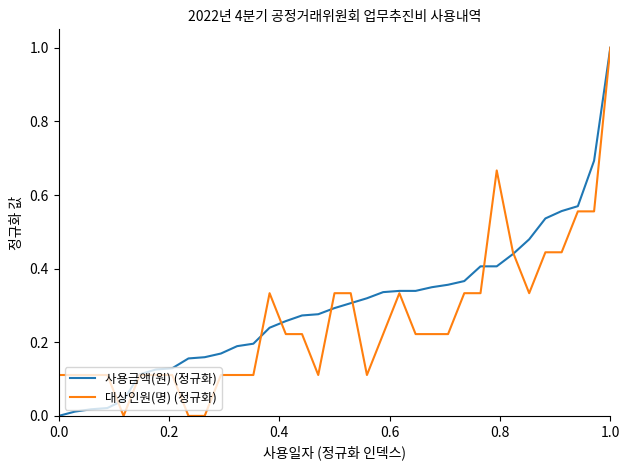

How many times do 사용금액(원) (정규화) and 대상인원(명) (정규화) cross each other?

7